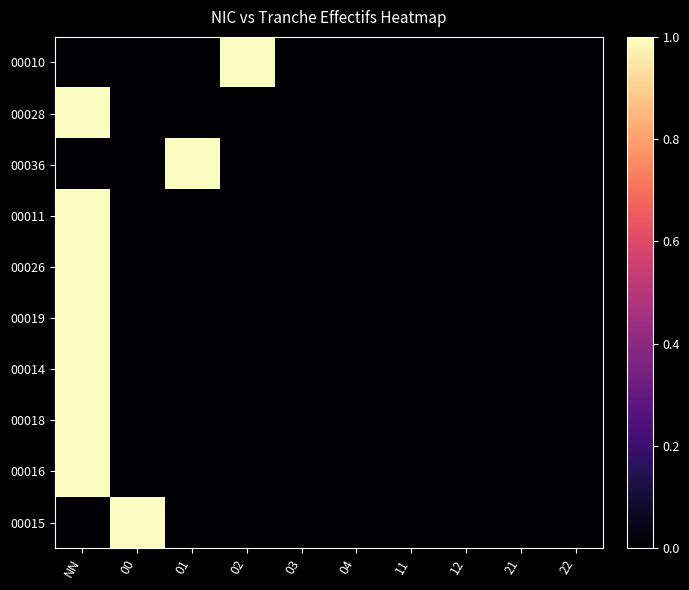

Reading right to left, extract all data points from this chart.

00010: 22=0	21=0	12=0	11=0	04=0	03=0	02=1	01=0	00=0	NN=0
00028: 22=0	21=0	12=0	11=0	04=0	03=0	02=0	01=0	00=0	NN=1
00036: 22=0	21=0	12=0	11=0	04=0	03=0	02=0	01=1	00=0	NN=0
00011: 22=0	21=0	12=0	11=0	04=0	03=0	02=0	01=0	00=0	NN=1
00026: 22=0	21=0	12=0	11=0	04=0	03=0	02=0	01=0	00=0	NN=1
00019: 22=0	21=0	12=0	11=0	04=0	03=0	02=0	01=0	00=0	NN=1
00014: 22=0	21=0	12=0	11=0	04=0	03=0	02=0	01=0	00=0	NN=1
00018: 22=0	21=0	12=0	11=0	04=0	03=0	02=0	01=0	00=0	NN=1
00016: 22=0	21=0	12=0	11=0	04=0	03=0	02=0	01=0	00=0	NN=1
00015: 22=0	21=0	12=0	11=0	04=0	03=0	02=0	01=0	00=1	NN=0